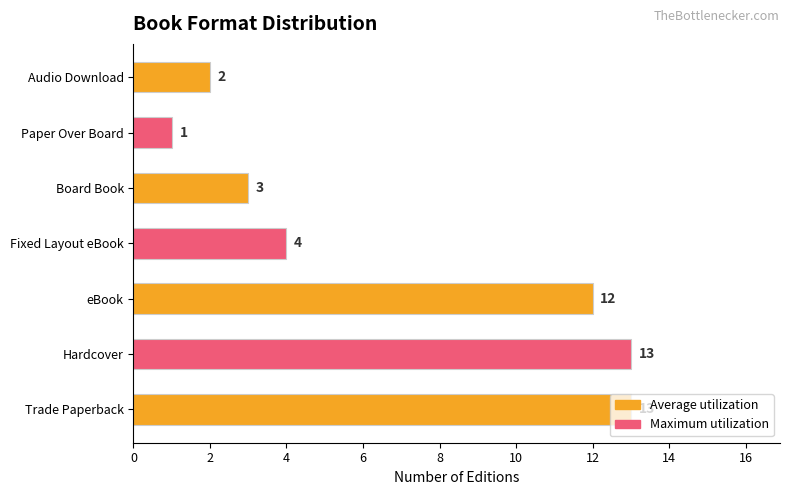

What is the difference between the maximum and minimum values?

12